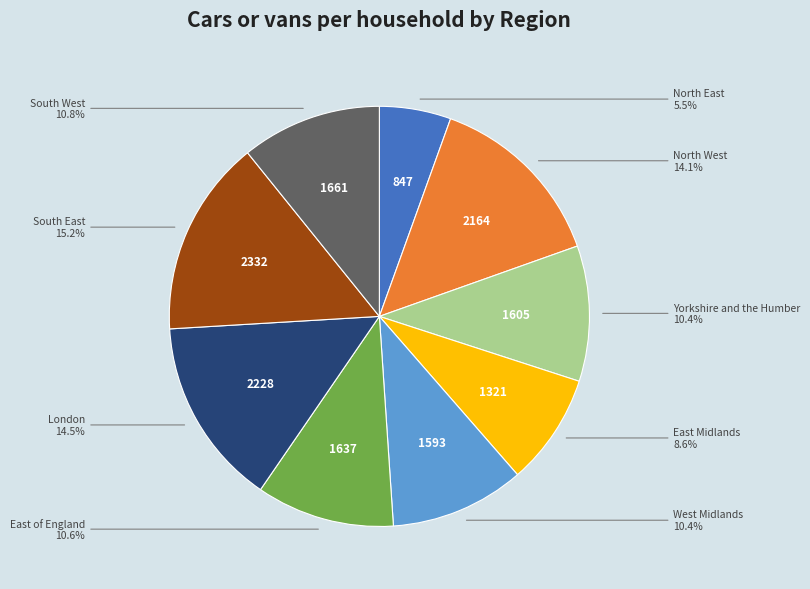

Is there any slice that represents more than half of the pie?

No